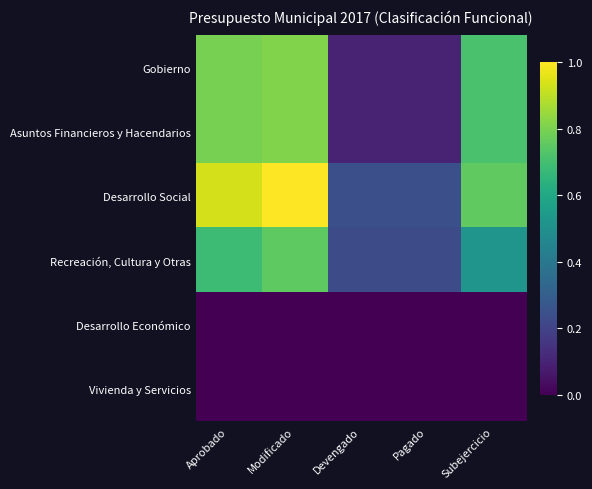

Reading right to left, what are all the values shown in this chart?

Gobierno: Subejercicio=0.7	Pagado=0.1	Devengado=0.1	Modificado=0.8	Aprobado=0.8
Asuntos Financieros y Hacendarios: Subejercicio=0.7	Pagado=0.1	Devengado=0.1	Modificado=0.8	Aprobado=0.8
Desarrollo Social: Subejercicio=0.8	Pagado=0.2	Devengado=0.2	Modificado=1.0	Aprobado=0.9
Recreación, Cultura y Otras: Subejercicio=0.5	Pagado=0.2	Devengado=0.2	Modificado=0.8	Aprobado=0.7
Desarrollo Económico: Subejercicio=0.0	Pagado=0.0	Devengado=0.0	Modificado=0.0	Aprobado=0.0
Vivienda y Servicios: Subejercicio=0.0	Pagado=0.0	Devengado=0.0	Modificado=0.0	Aprobado=0.0